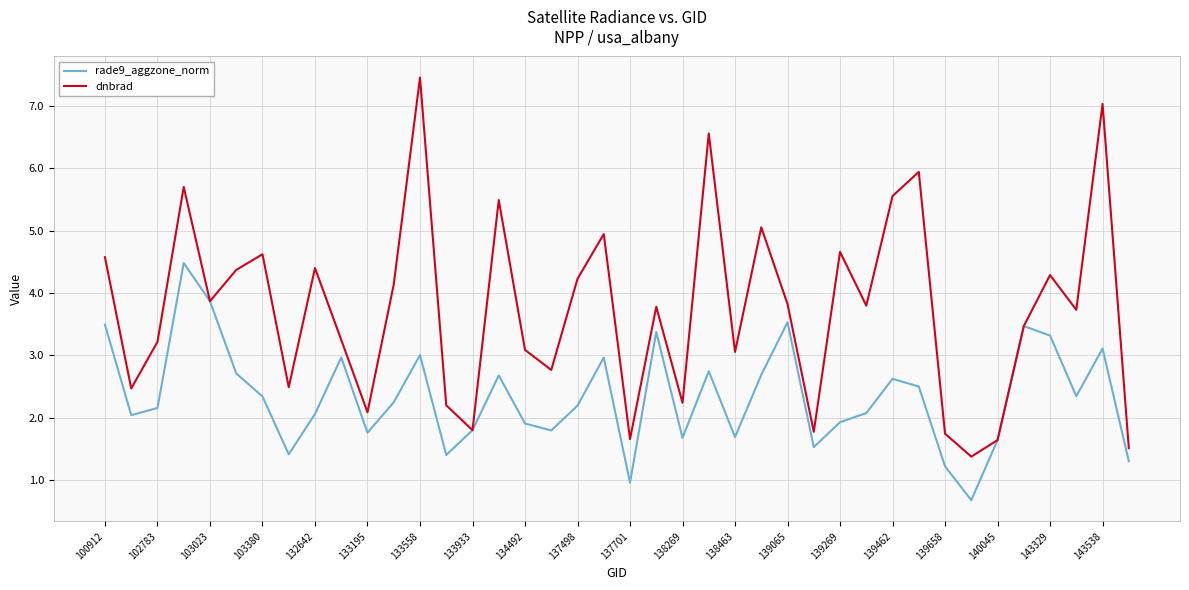

In rade9_aggzone_norm, how many points are lower than both neighbors (excluding endpoints)?

11